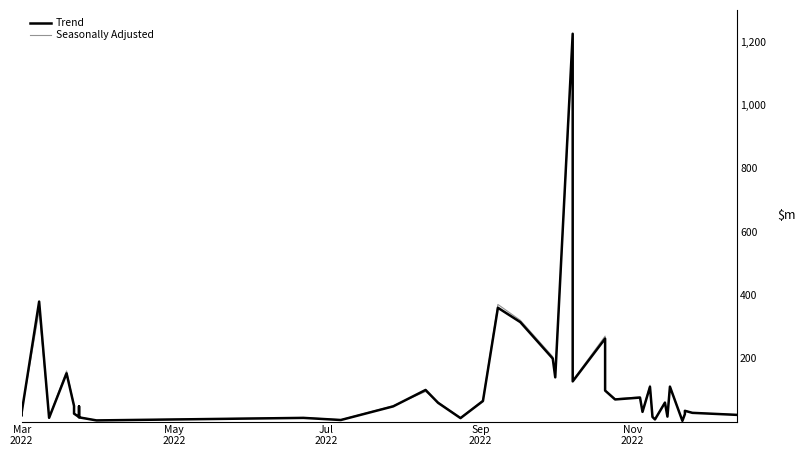

How many data points in Trend are above 48?

21